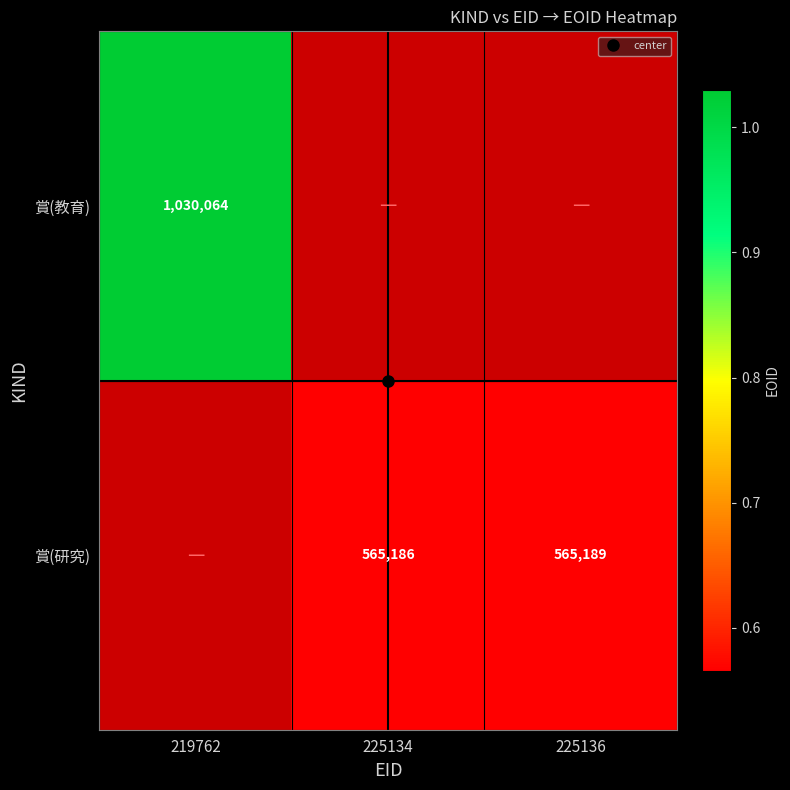

What is the total value across all series at 225136?

565189